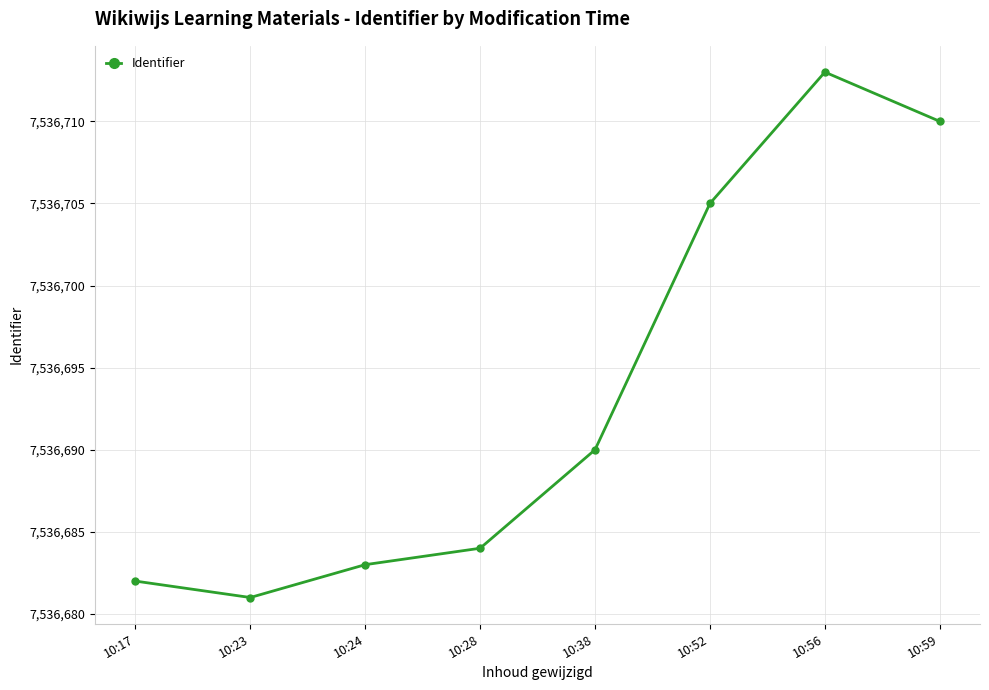

Reading right to left, list all the values displayed in this chart.

7536710	7536713	7536705	7536690	7536684	7536683	7536681	7536682